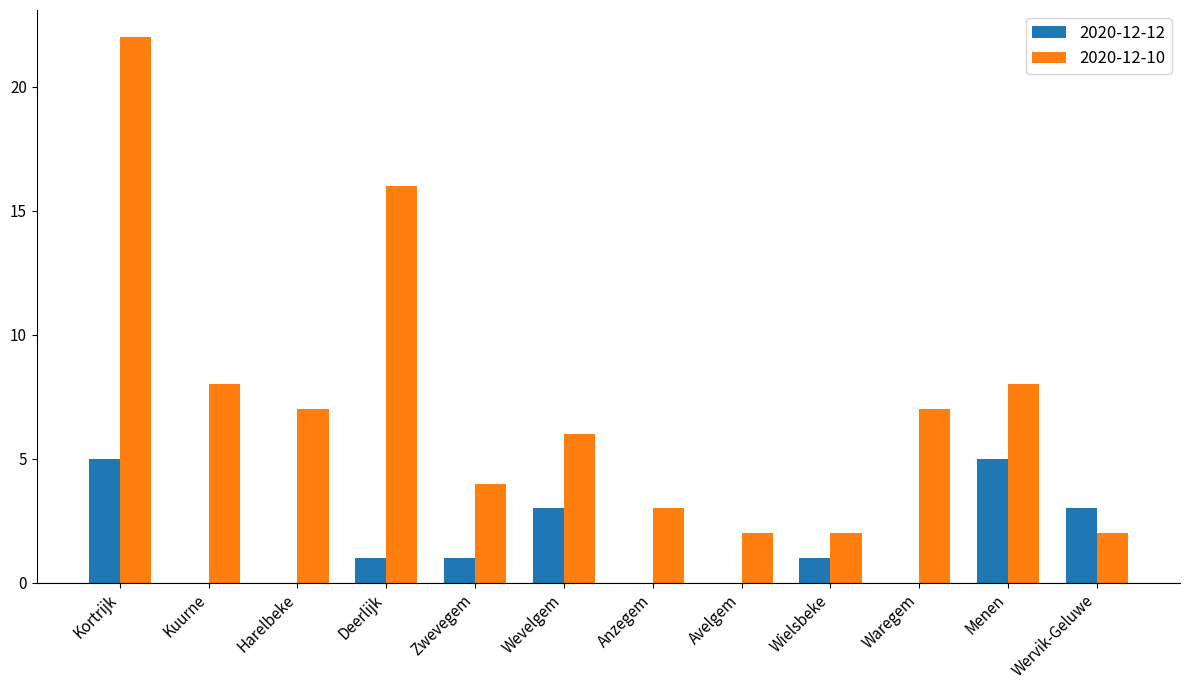

Between Kortrijk and Anzegem, which series saw the biggest shift?

2020-12-10